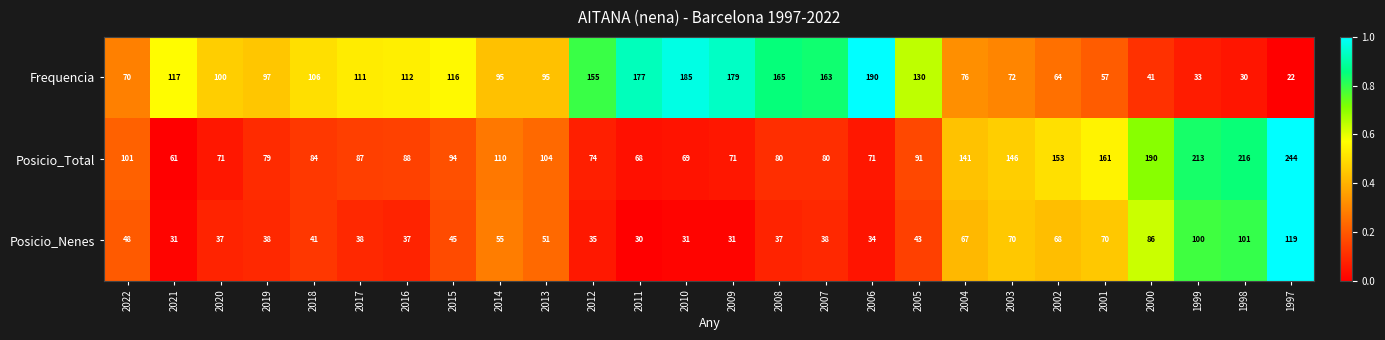

Which category has the highest value in the Posicio_Total series?

1997